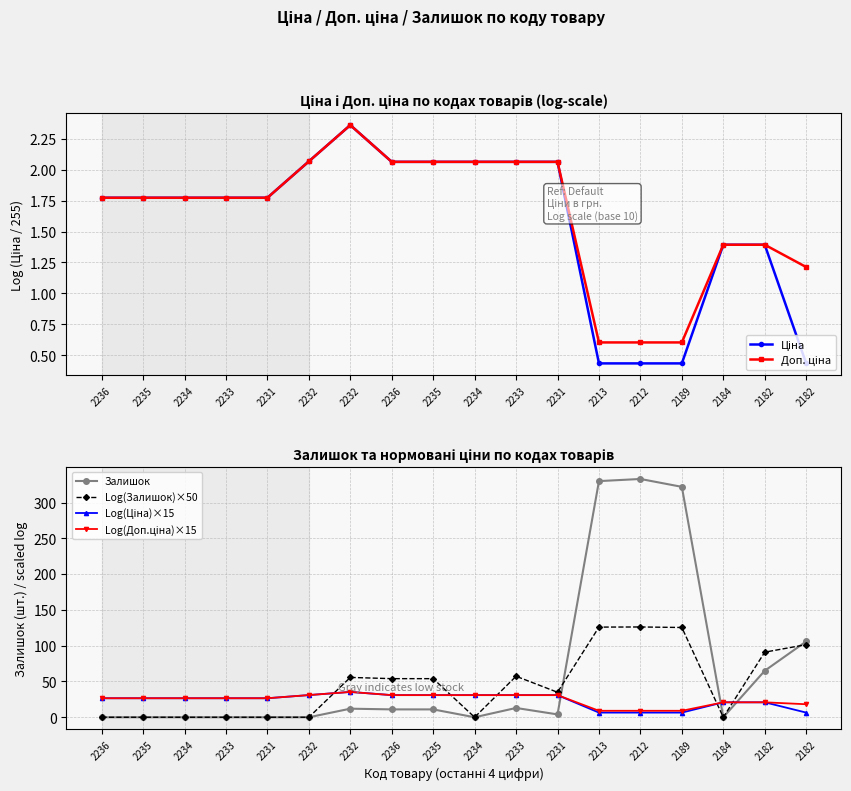

At which label is Доп. ціна closest to 1?

2182